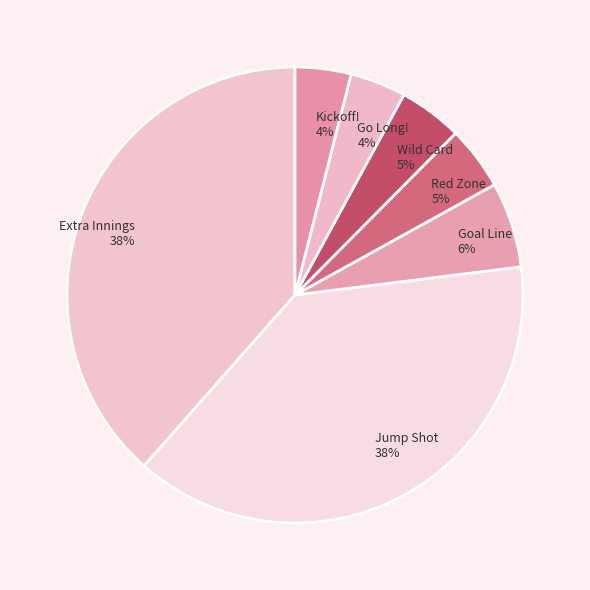

Do Wild Card and Go Long! together represent more than half of the pie?

No